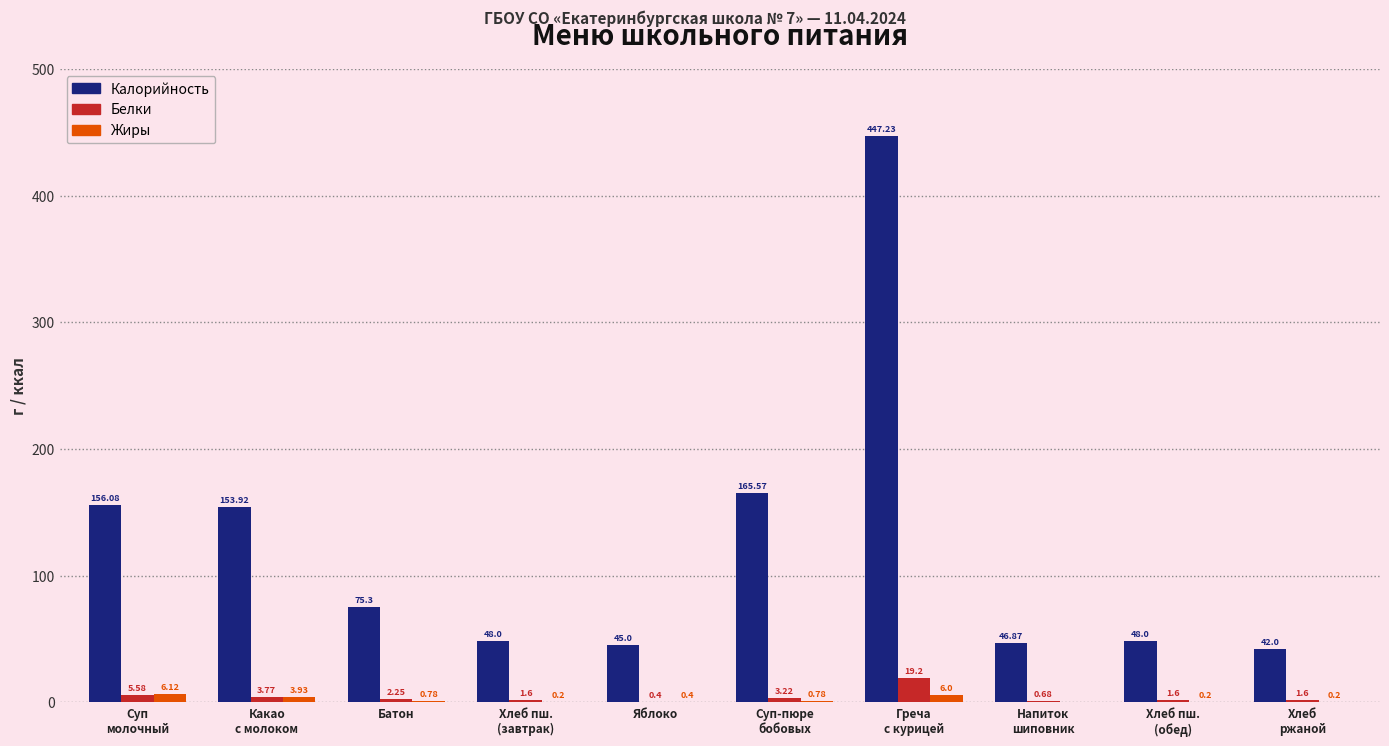

What is the total value across all series at Батон?

78.3